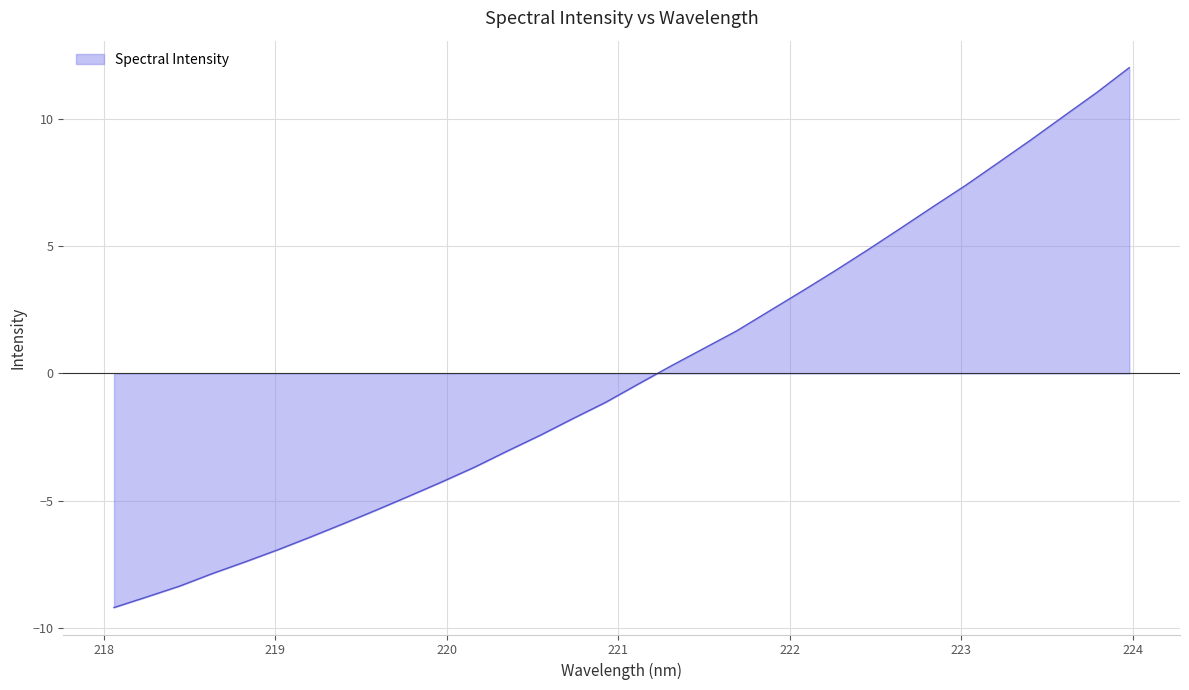

What is the smallest value displayed?

-9.2